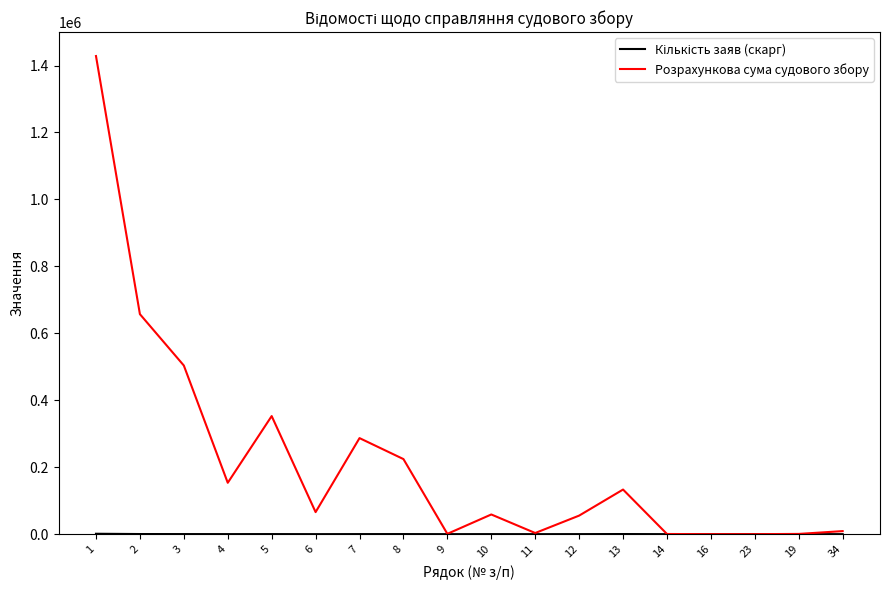

Count the number of data series in this chart.

2